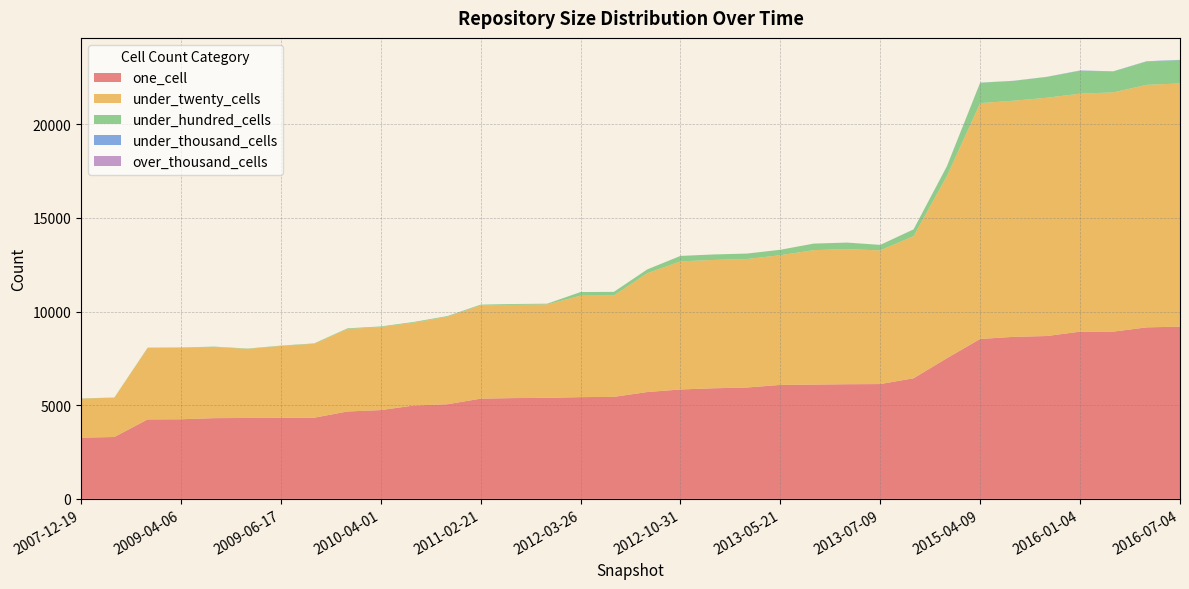

Reading left to right, what are all the values shown in this chart?

one_cell: 3266	3302	4241	4249	4309	4319	4328	4332	4664	4739	4985	5050	5350	5380	5392	5431	5445	5702	5840	5904	5945	6083	6100	6120	6129	6438	7509	8537	8649	8694	8927	8929	9156	9195
under_twenty_cells: 2086	2098	3811	3817	3800	3686	3836	3946	4405	4432	4424	4673	4978	4981	4986	5417	5412	6342	6840	6853	6861	6926	7179	7214	7139	7588	9723	12591	12608	12722	12708	12774	12950	12984
under_hundred_cells: 10	10	18	18	19	19	18	22	34	34	38	35	41	42	42	194	194	204	291	292	291	291	347	347	292	361	518	1087	1057	1110	1219	1118	1242	1243
under_thousand_cells: 0	0	0	0	0	0	0	0	0	0	0	0	0	0	0	0	0	0	0	0	0	0	2	2	0	2	8	8	8	8	18	8	18	18
over_thousand_cells: 0	0	0	0	0	0	0	0	0	0	0	0	0	0	0	0	0	0	0	0	0	0	0	0	0	0	0	0	0	0	0	0	0	0